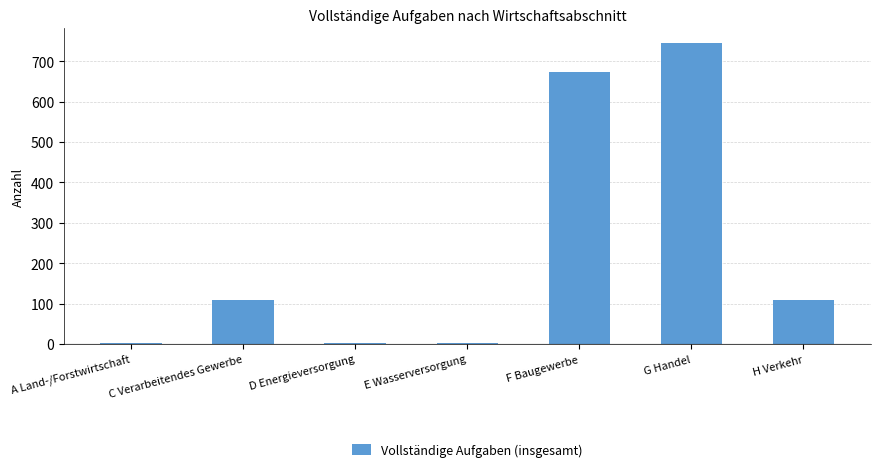

Read the value at F Baugewerbe.

674